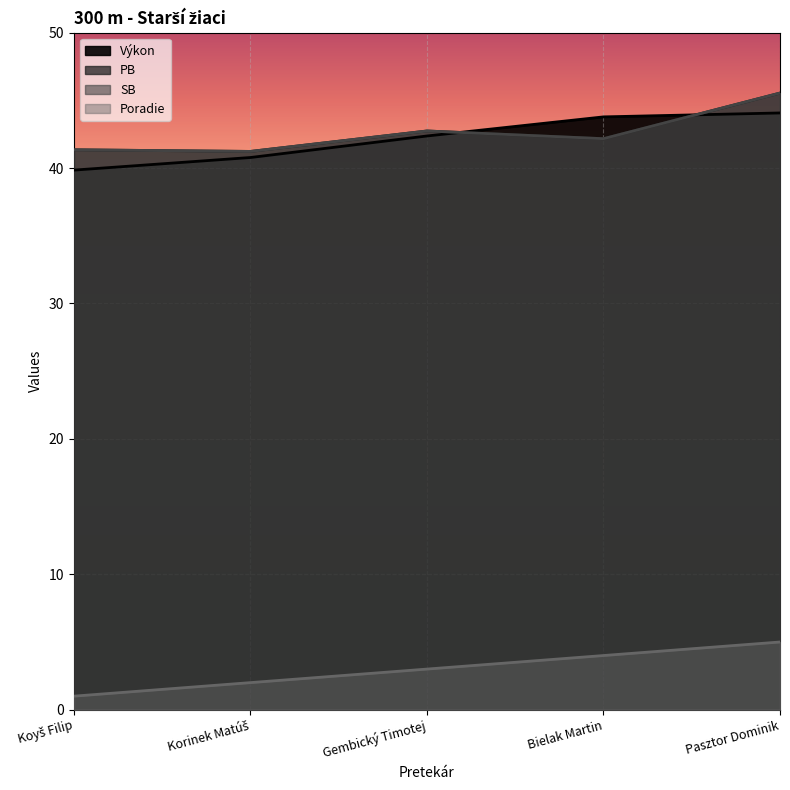

Which series has the largest range (max minus min)?

PB